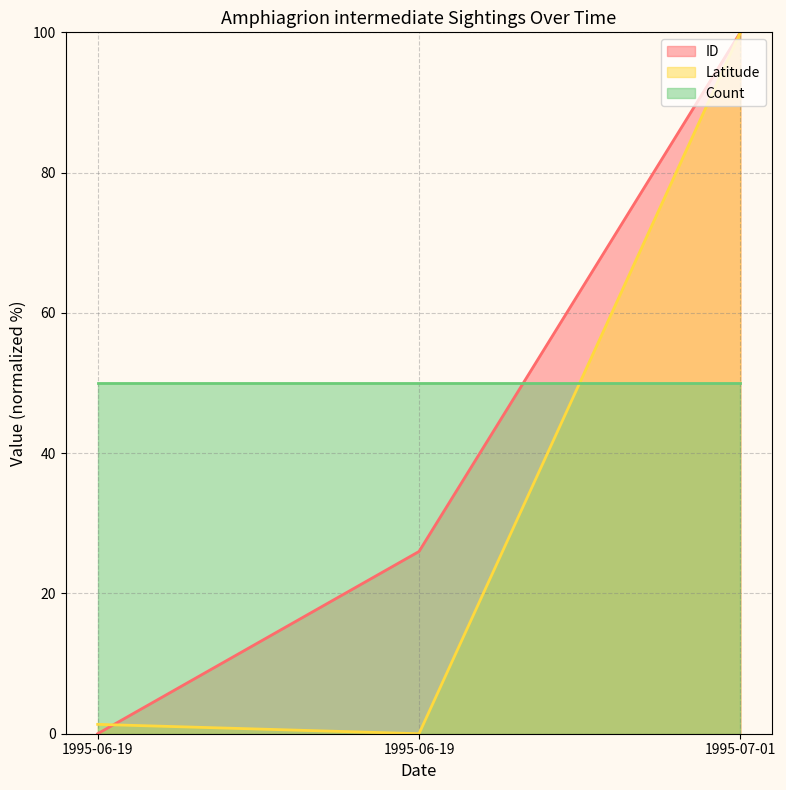

The value of ID at 1995-06-19 is 11.3. True or false?

False